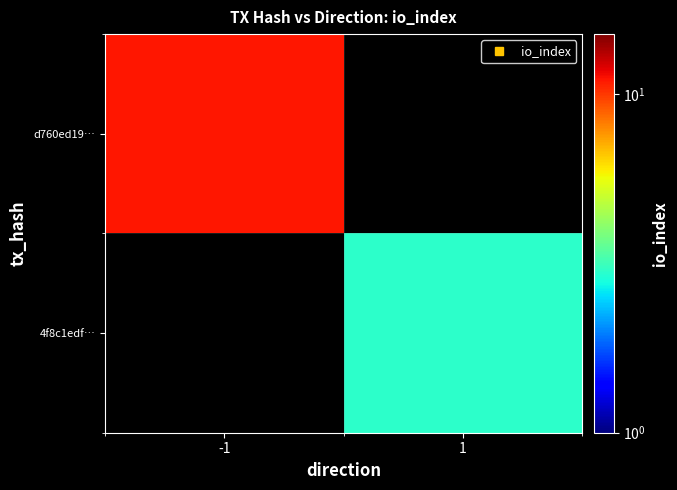

Rank the series at -1 from lowest to highest value.

d760ed19…, 4f8c1edf…